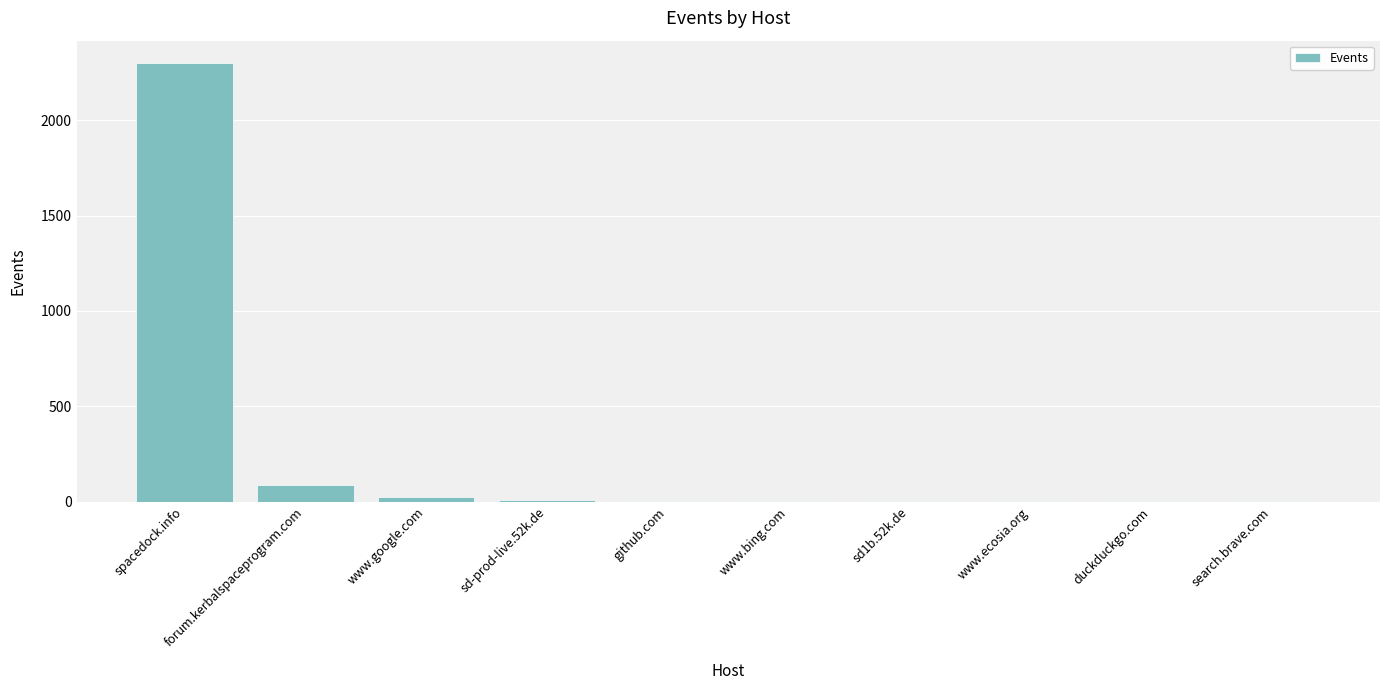

What is the difference between the values at www.bing.com and www.ecosia.org?

1